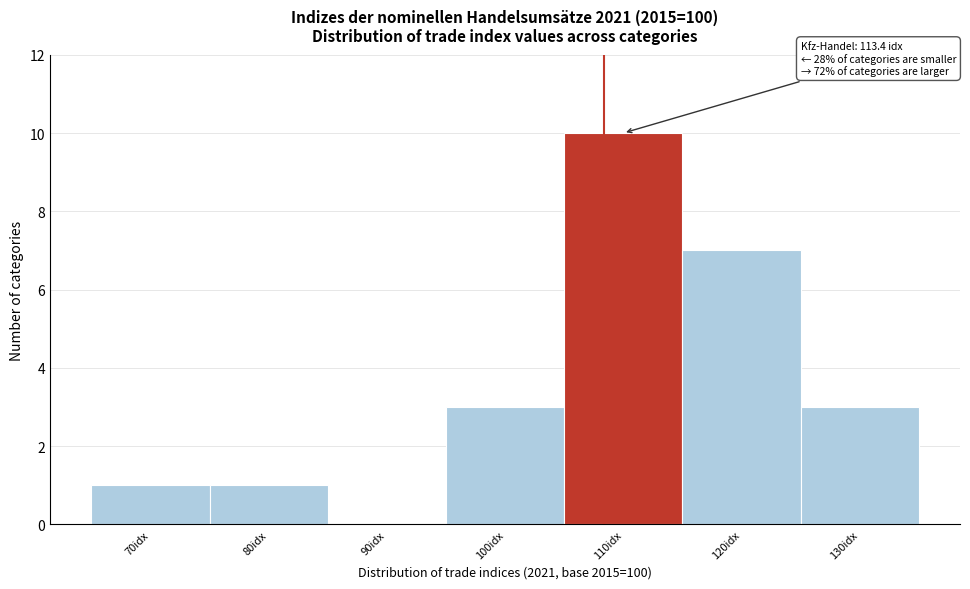

Reading right to left, what are all the values shown in this chart?

130idx=3	120idx=7	110idx=10	100idx=3	90idx=0	80idx=1	70idx=1